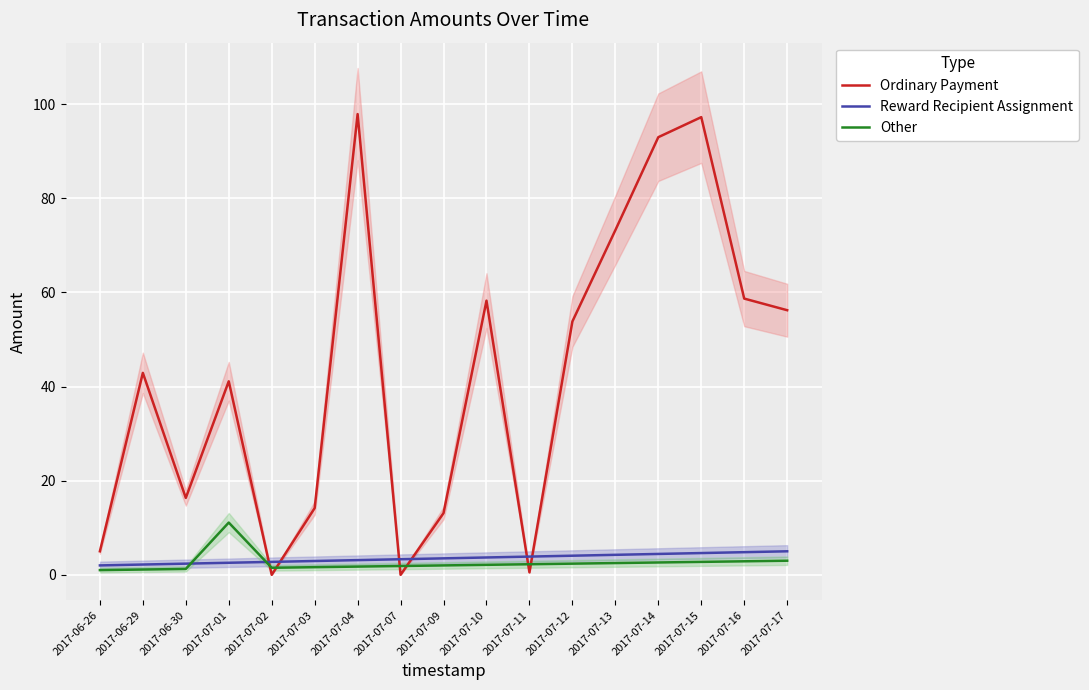

Reading left to right, transcribe all the data shown in this chart.

Ordinary Payment: 5.0	42.9	16.3	41.1	0.0	14.2	97.9	0.0	13.1	58.2	0.5	53.8	73.2	93.0	97.2	58.7	56.2
Reward Recipient Assignment: 2.0	2.2	2.4	2.6	2.8	2.9	3.1	3.3	3.5	3.7	3.9	4.1	4.2	4.4	4.6	4.8	5.0
Other: 1.0	1.1	1.2	11.1	1.5	1.6	1.8	1.9	2.0	2.1	2.2	2.4	2.5	2.6	2.8	2.9	3.0